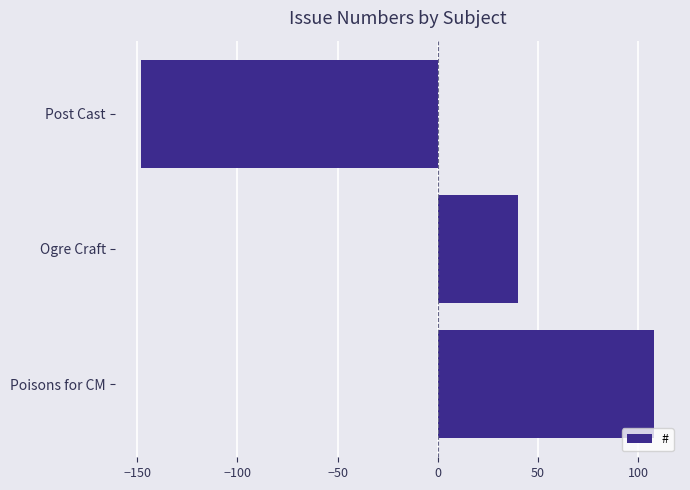

Reading top to bottom, what are all the values shown in this chart?

-148	40	108